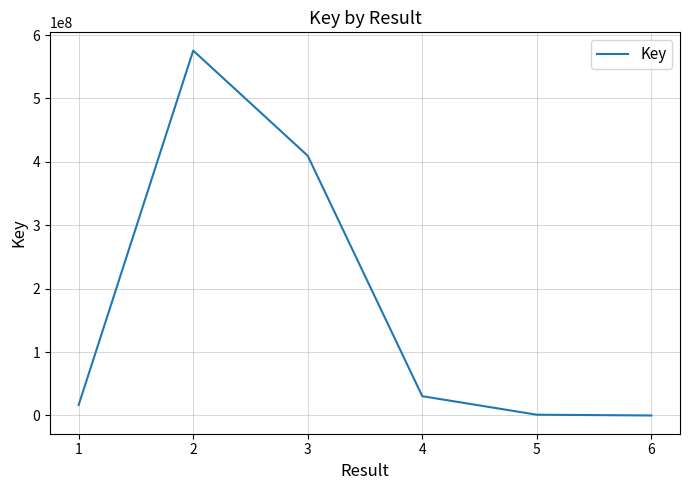

What is the approximate value at 5?

1211413